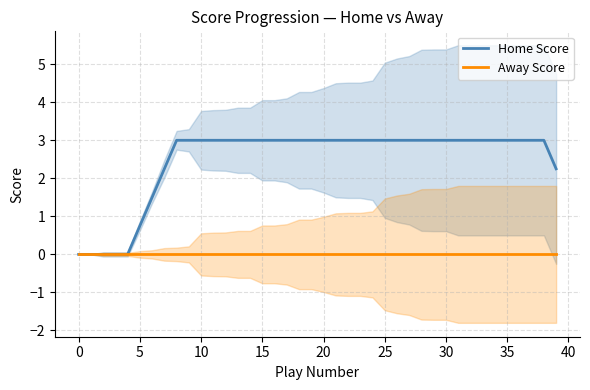

Where is Home Score nearest to the value 1?

5